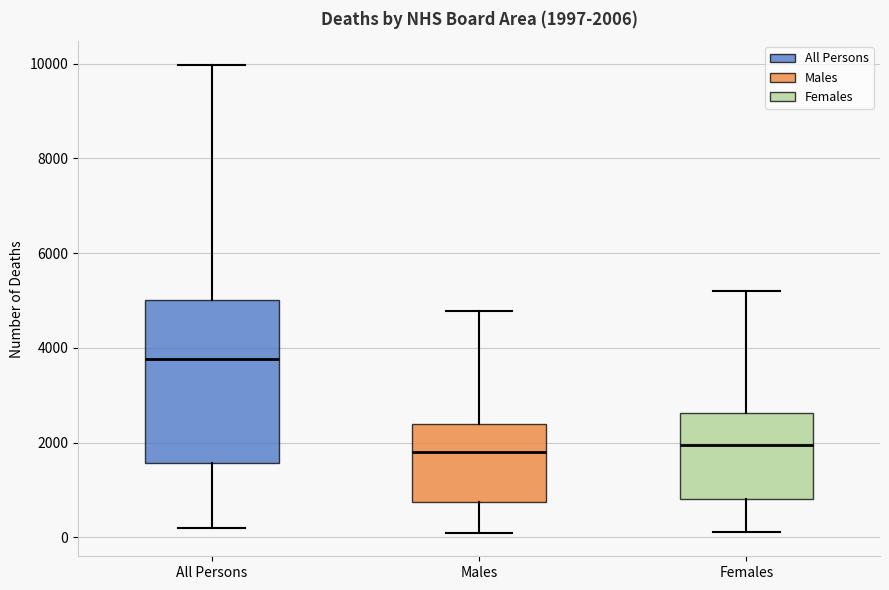

Comparing the boxes themselves (not the whiskers), which one is the tallest?

All Persons